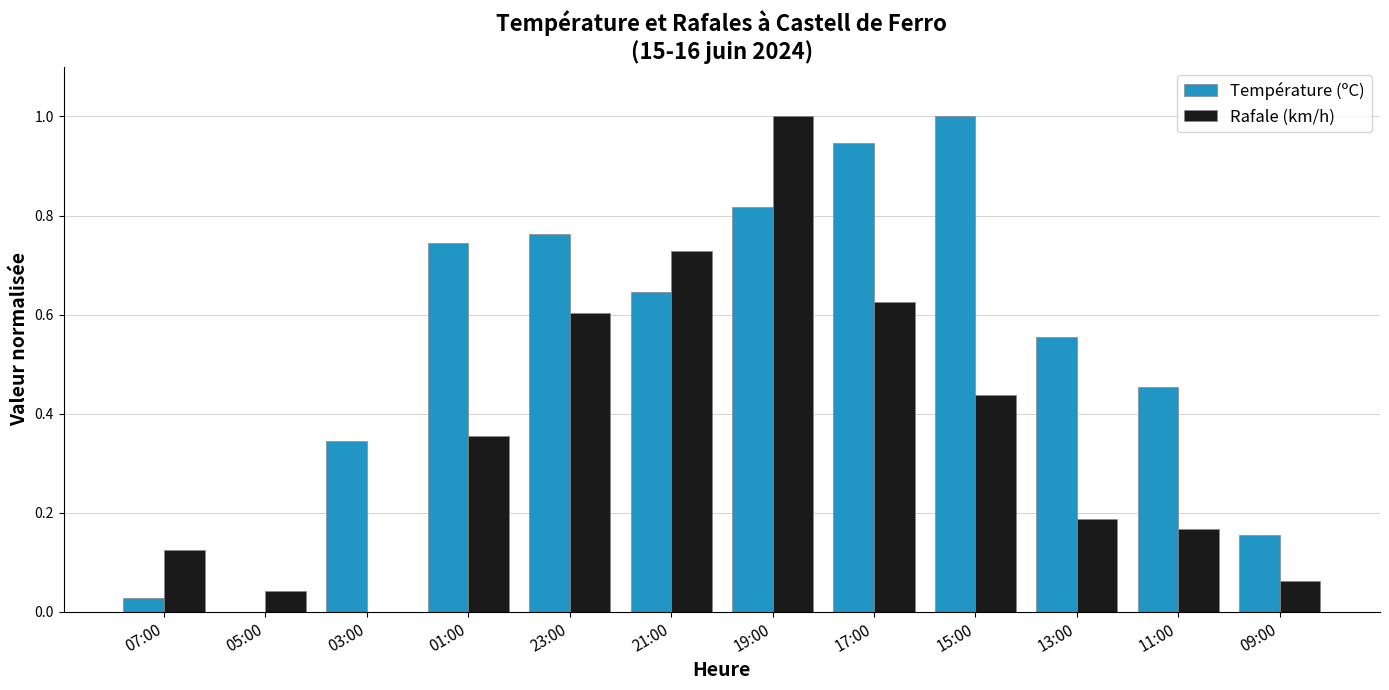

Which series has the largest total across all categories?

Température (ºC)